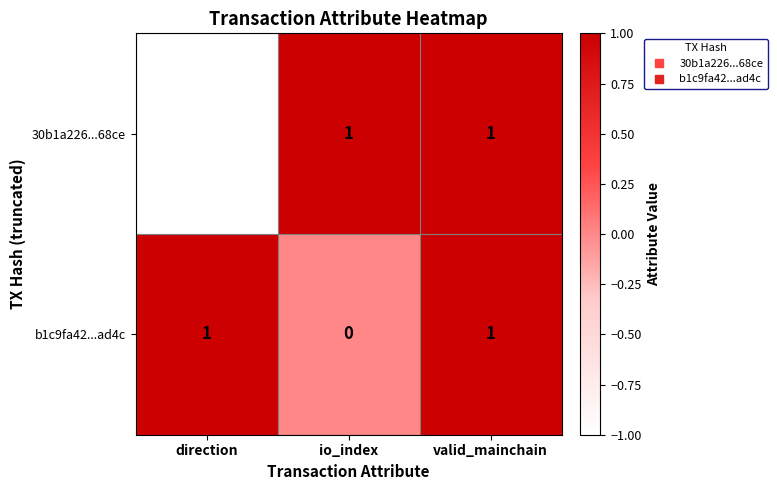

Reading right to left, list all the values displayed in this chart.

30b1a226...68ce: valid_mainchain=1	io_index=1	direction=-1
b1c9fa42...ad4c: valid_mainchain=1	io_index=0	direction=1